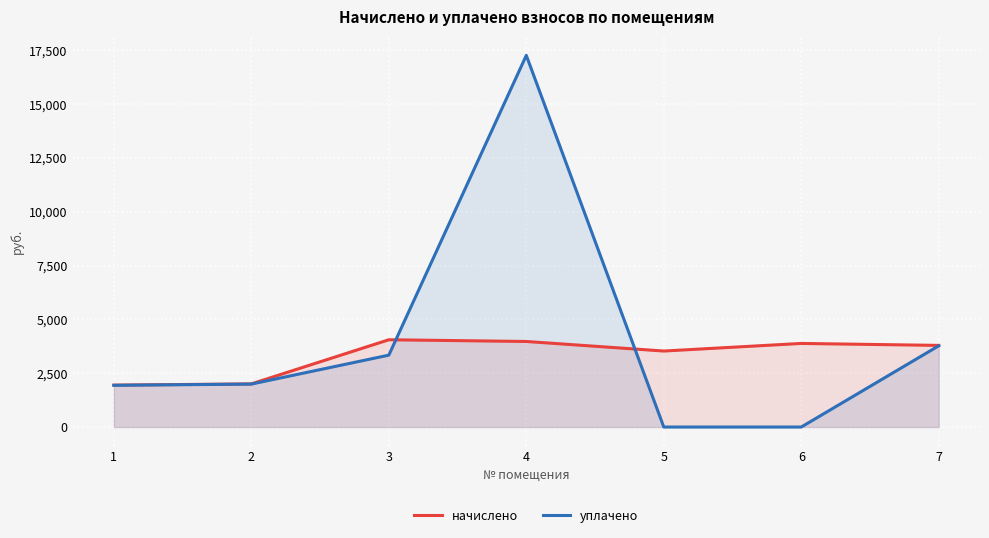

What is the total value across all series at 4?

21241.0